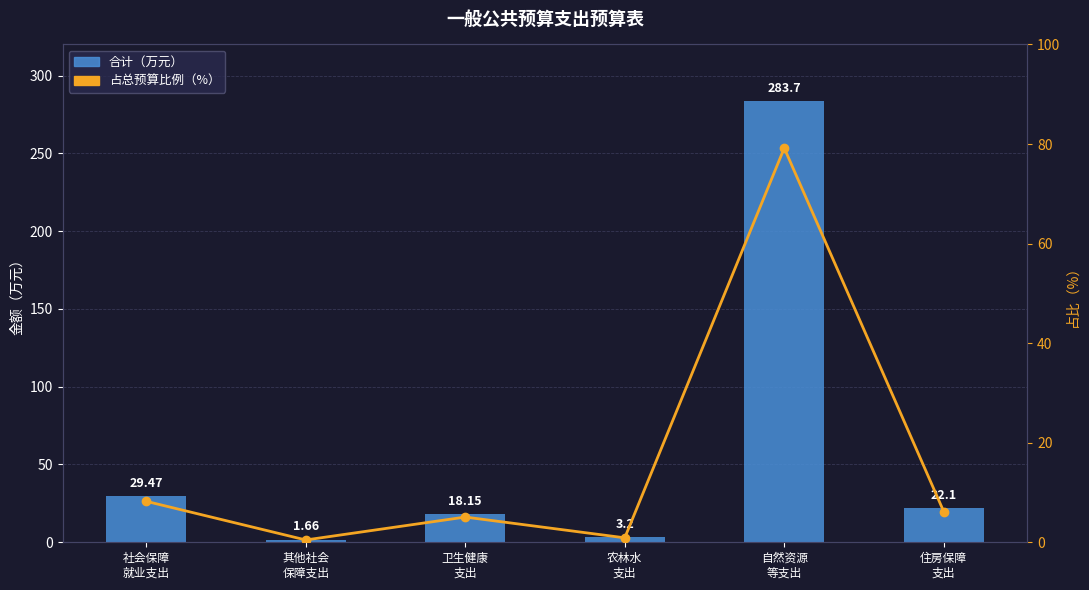

The value of 合计 at 自然资源
等支出 is 283.7. True or false?

True